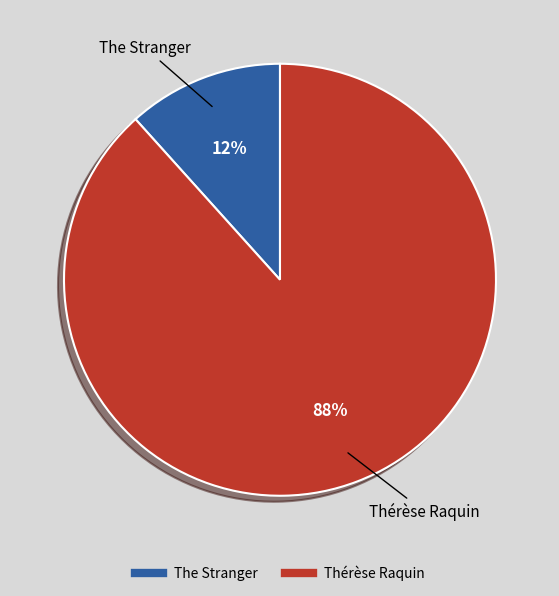

Which has a higher value, The Stranger or Thérèse Raquin?

Thérèse Raquin